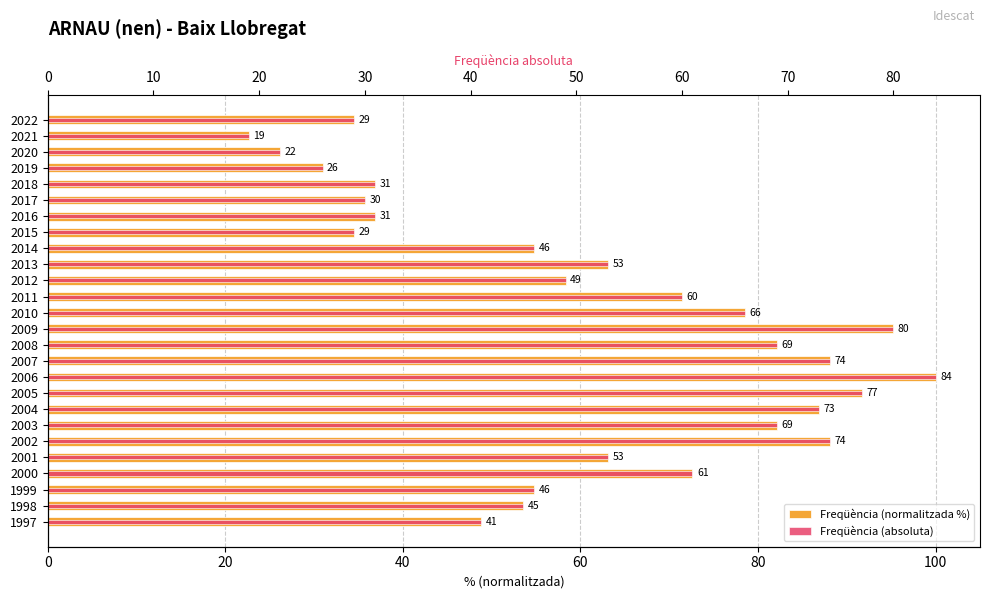

True or false: Freqüència (absoluta) has a value of 18.1 at 2018.

False